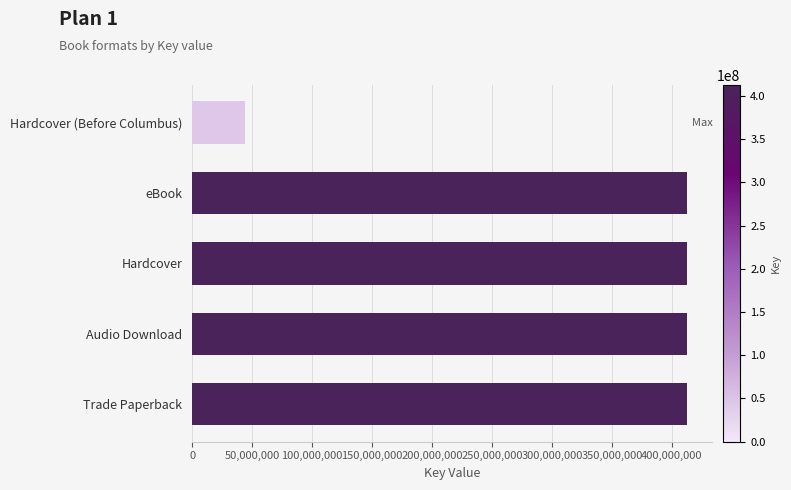

Are the bars grouped side by side (vs. stacked)?

No